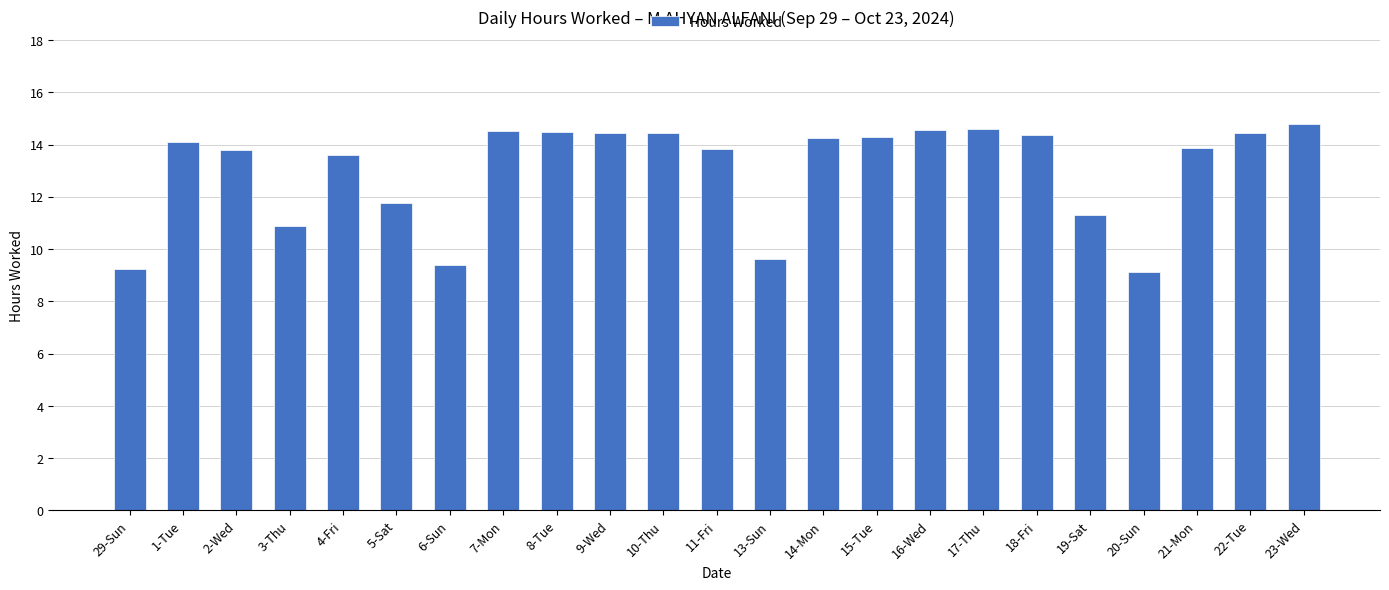

What is the value of the 17th bar from the left?

14.6